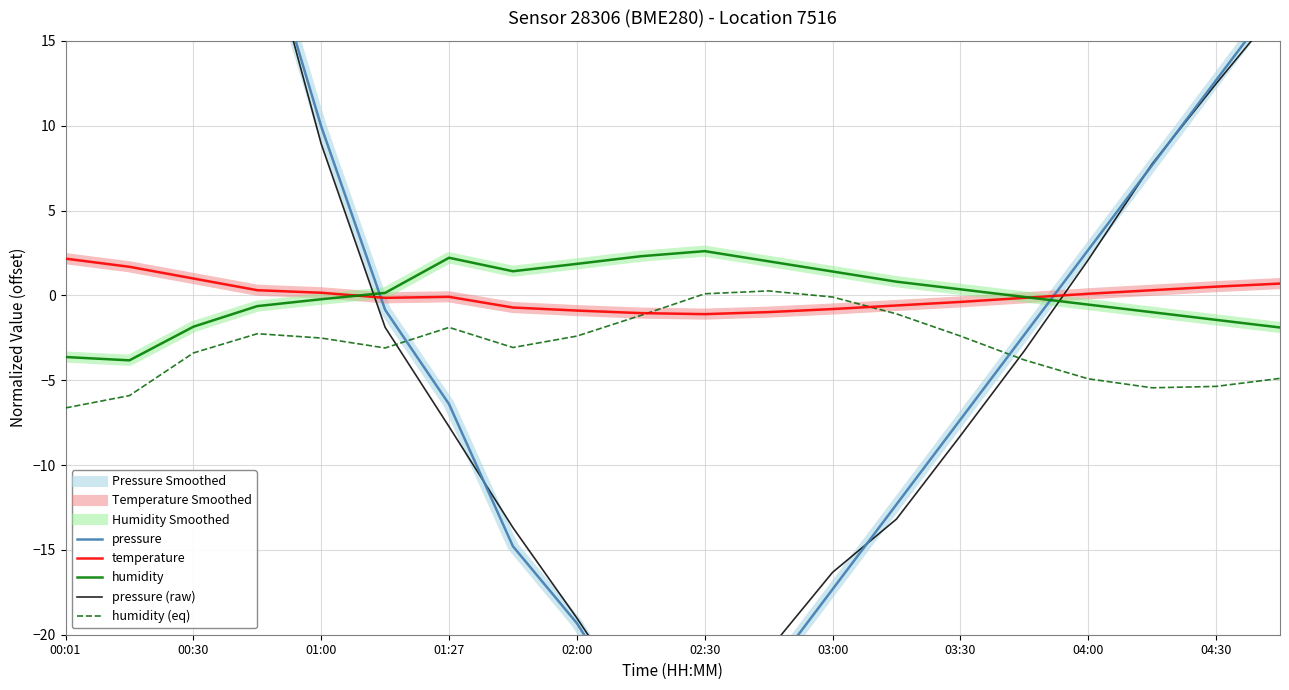

What position from the right is 00:01?

20